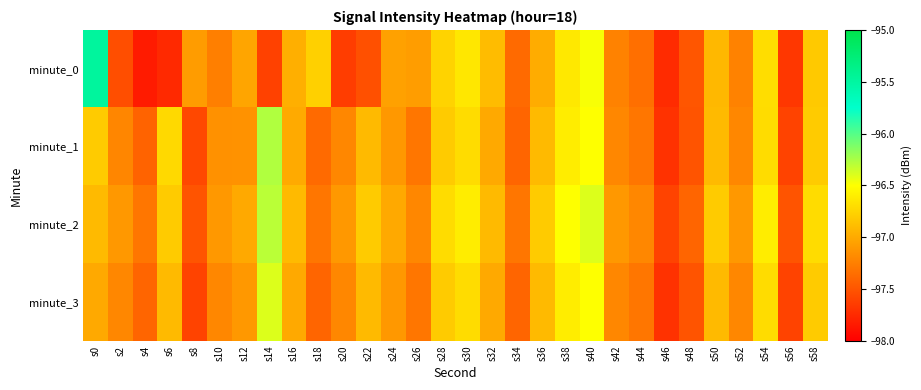

How many data points does each series have?

30